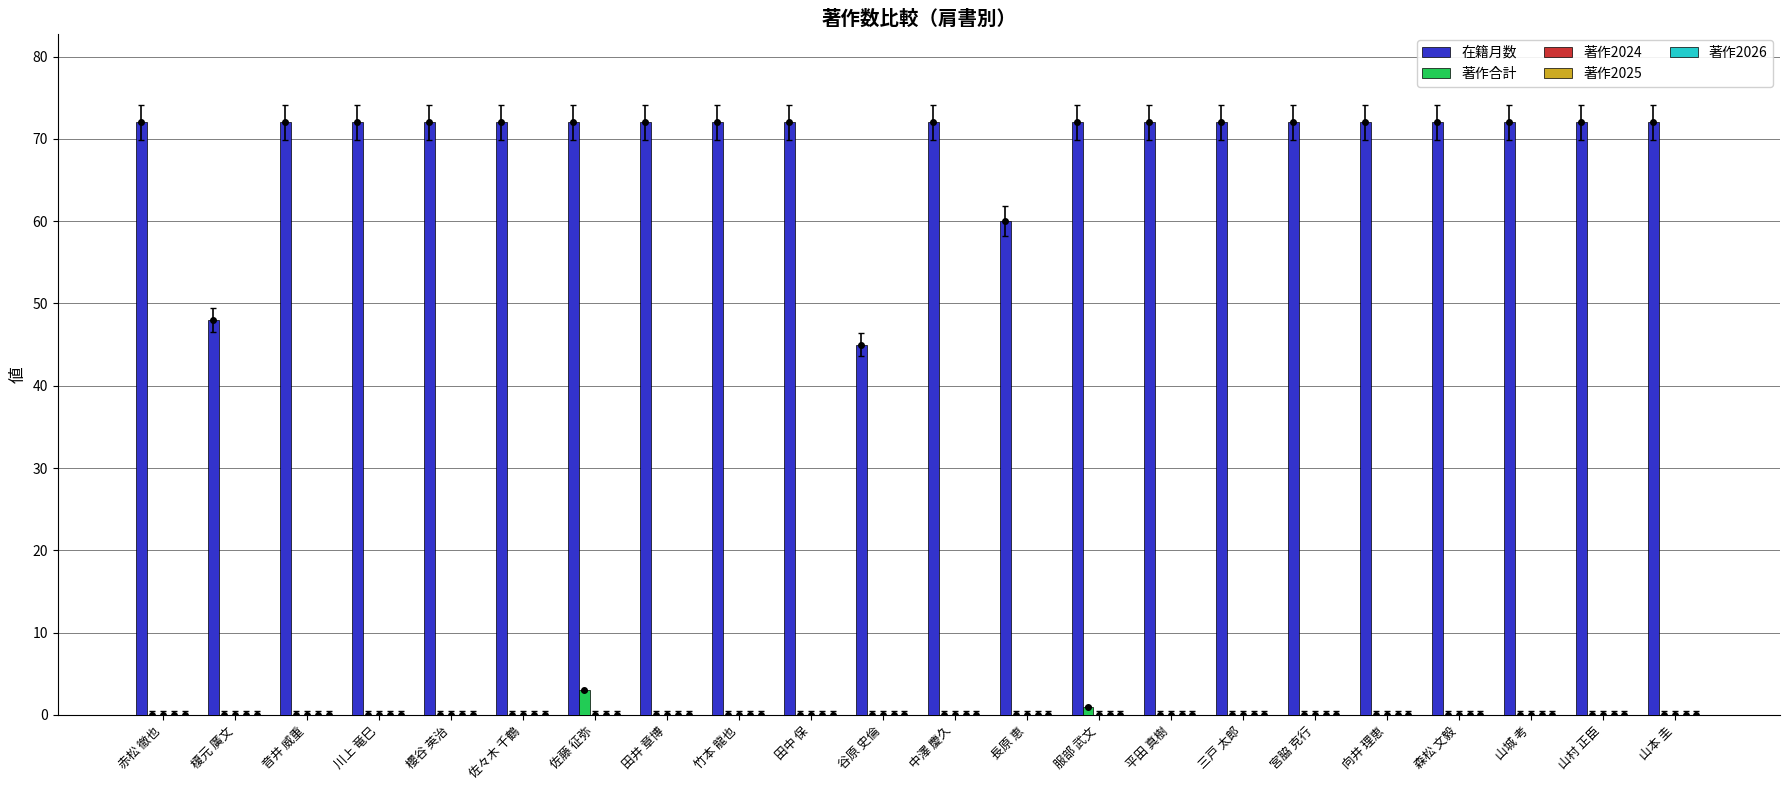

What is the label of the 7th bar from the left?

佐藤 征弥